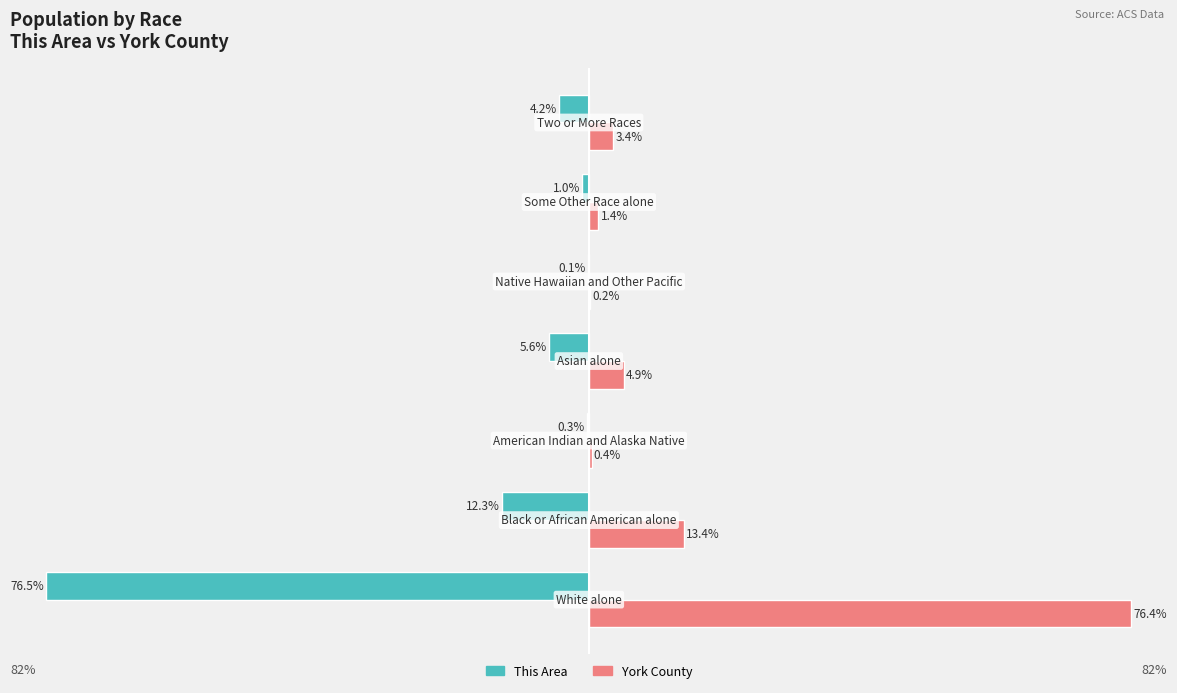

Which series has the largest total across all categories?

York County